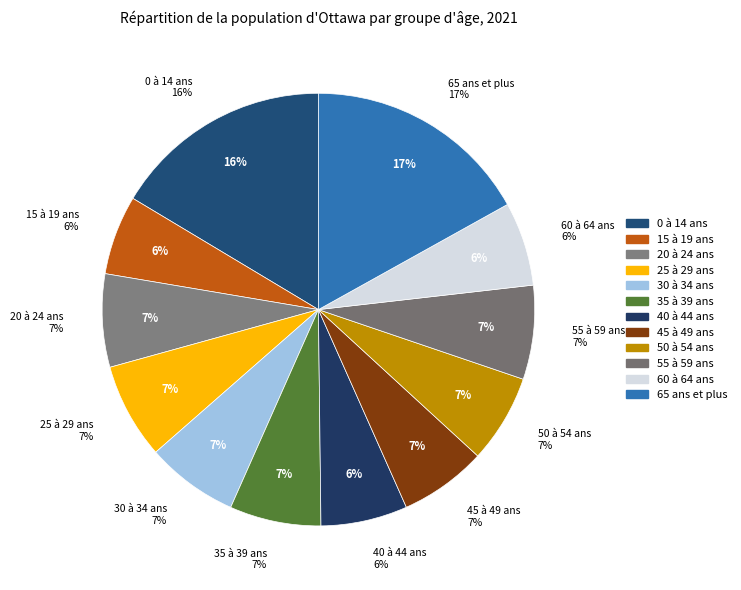

What percentage do 15 à 19 ans and 25 à 29 ans together represent?

13.1%